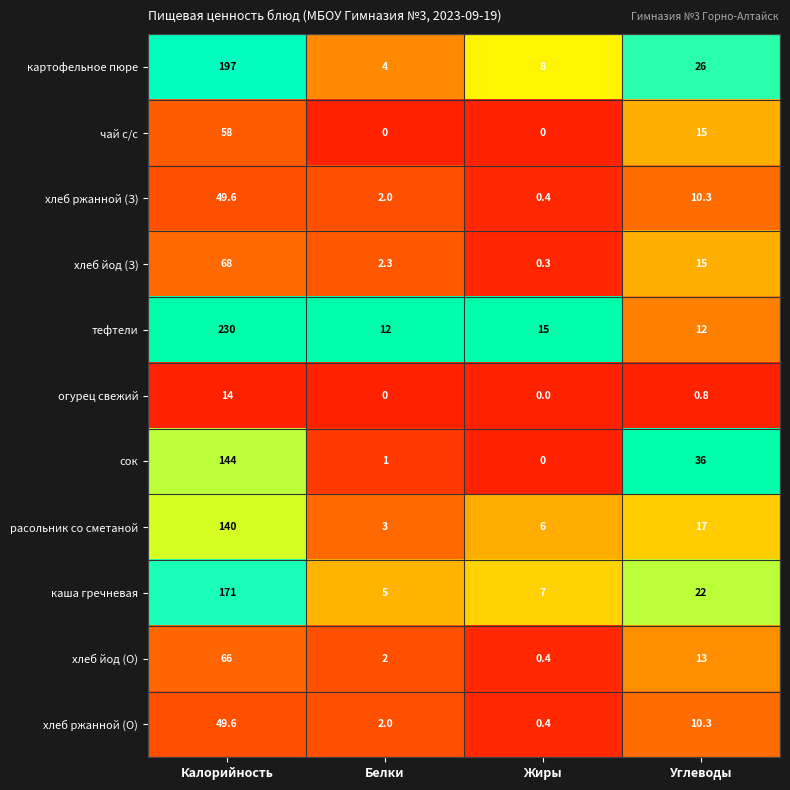

What is the total value across all series at Жиры?

37.5